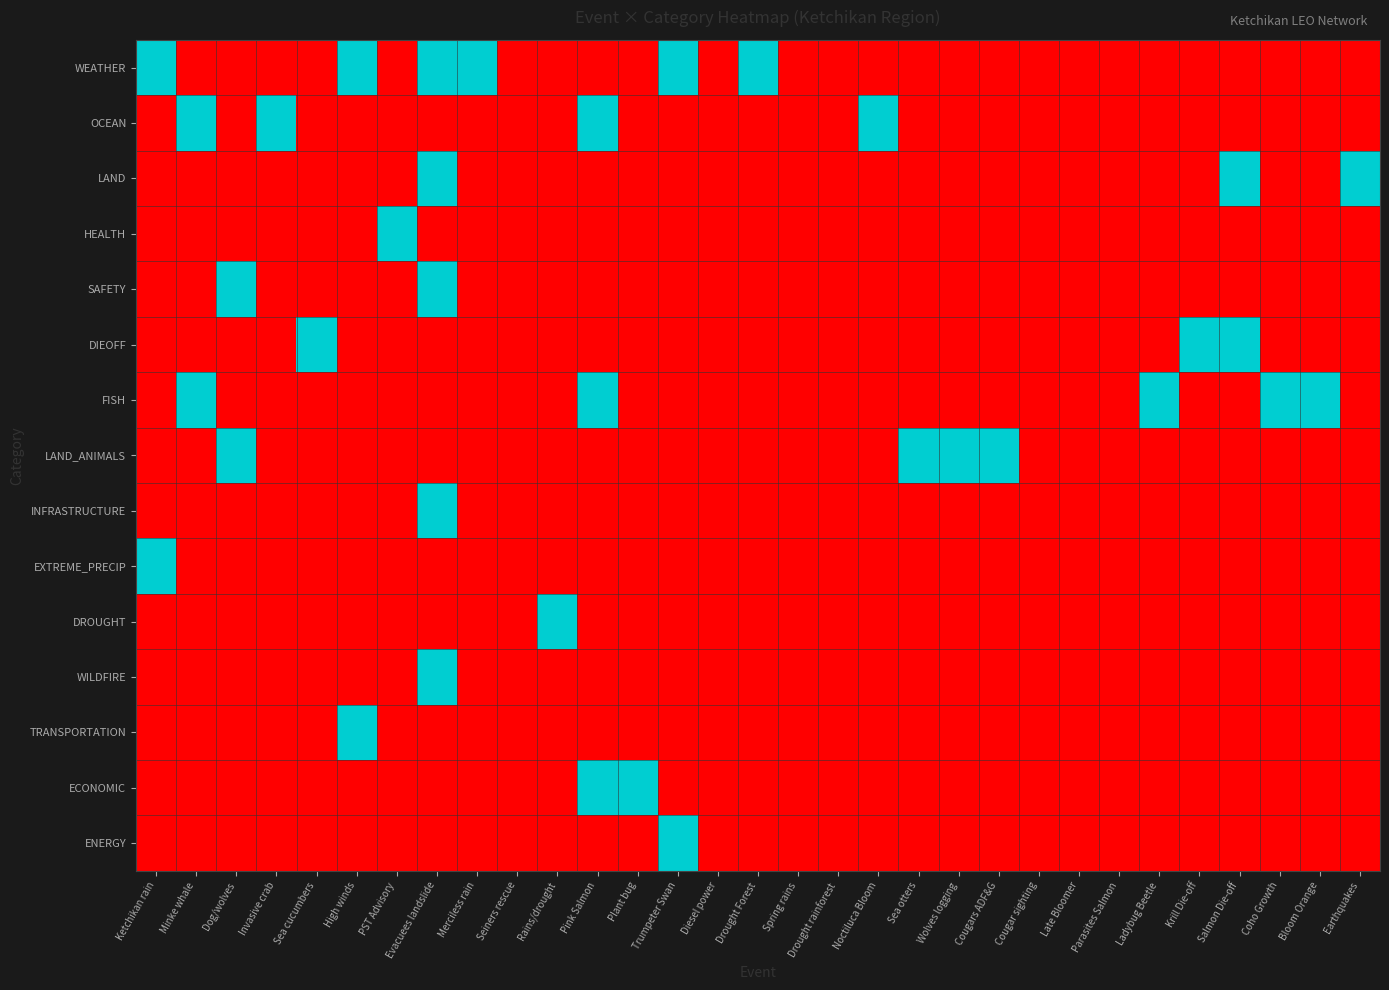

At Cougar sighting, list the series in order from largest to smallest.

WEATHER, OCEAN, LAND, HEALTH, SAFETY, DIEOFF, FISH, LAND_ANIMALS, INFRASTRUCTURE, EXTREME_PRECIP, DROUGHT, WILDFIRE, TRANSPORTATION, ECONOMIC, ENERGY